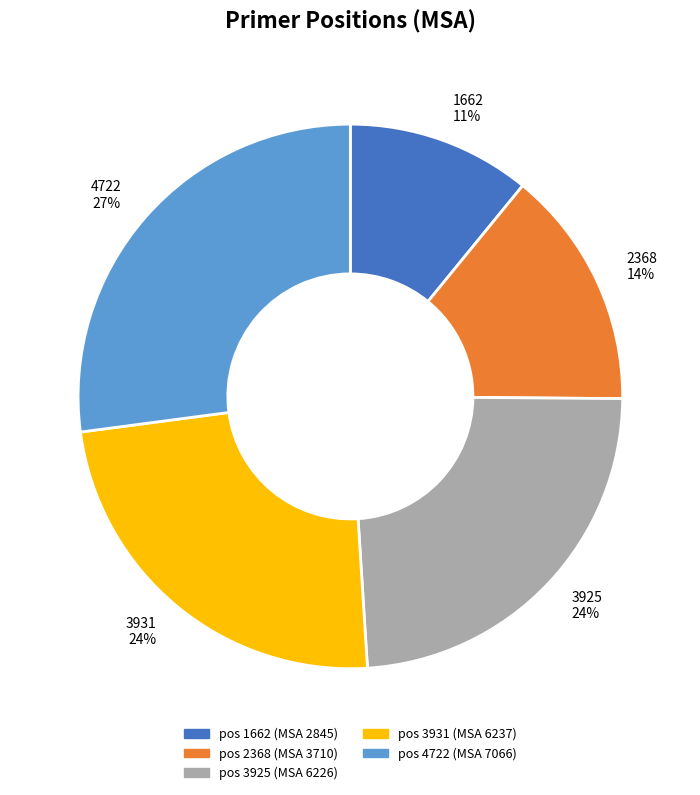

Does 4722 account for over 50% of the chart?

No